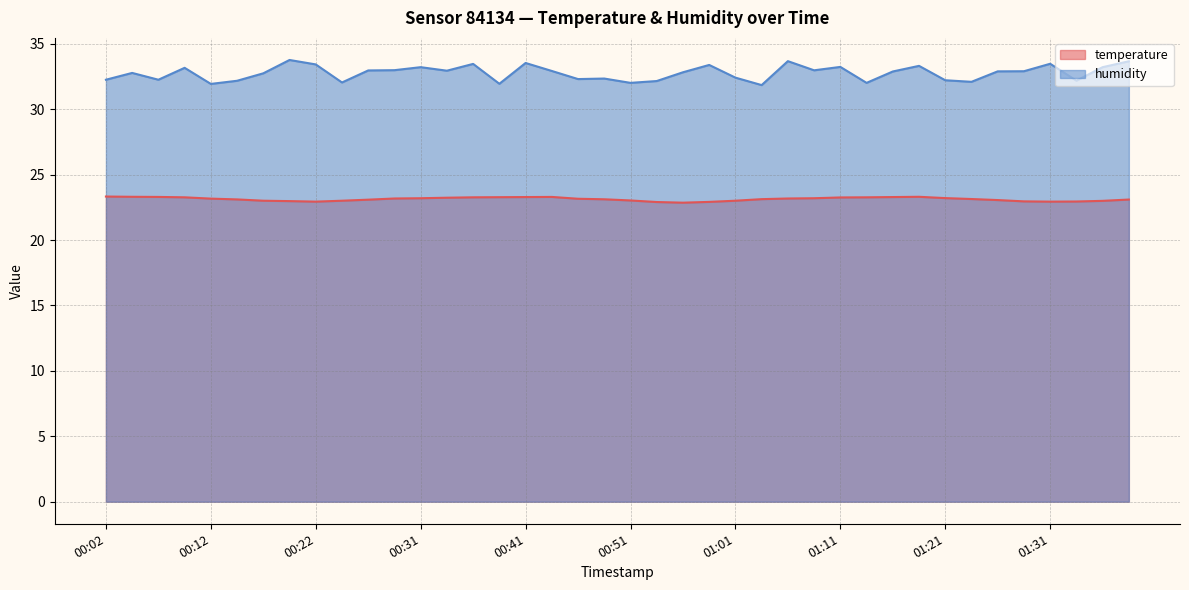

Which series changed the most between 00:59 and 01:01?

humidity